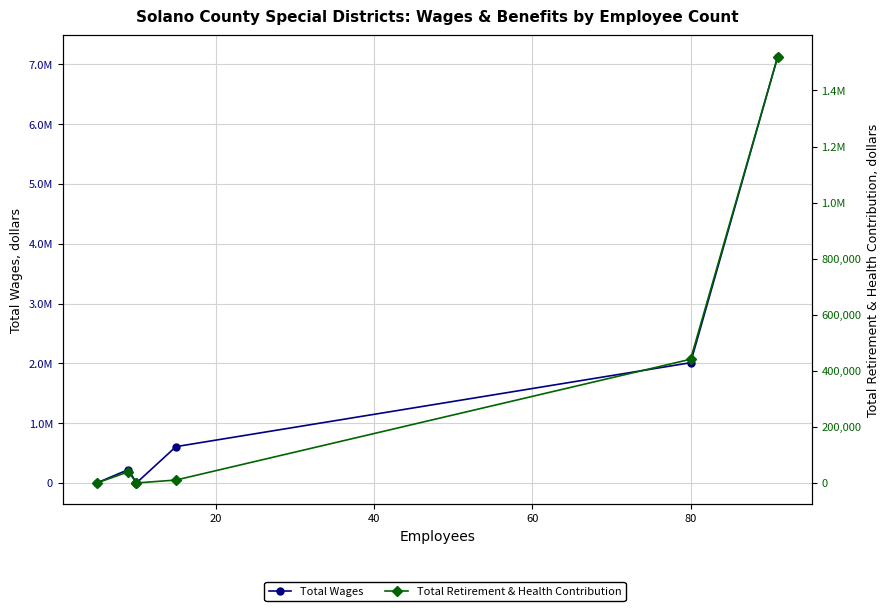

How many interior local peaks does the Total Wages series have?

1